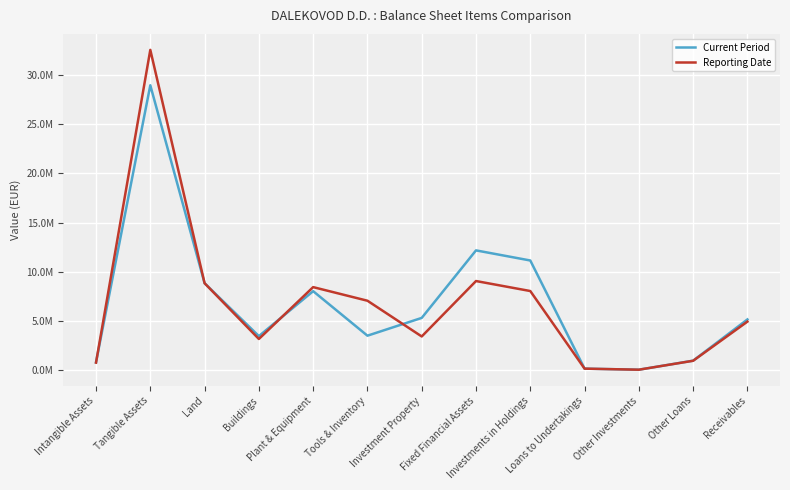

What is the difference between the highest and lowest values at Tangible Assets?

3608131.9